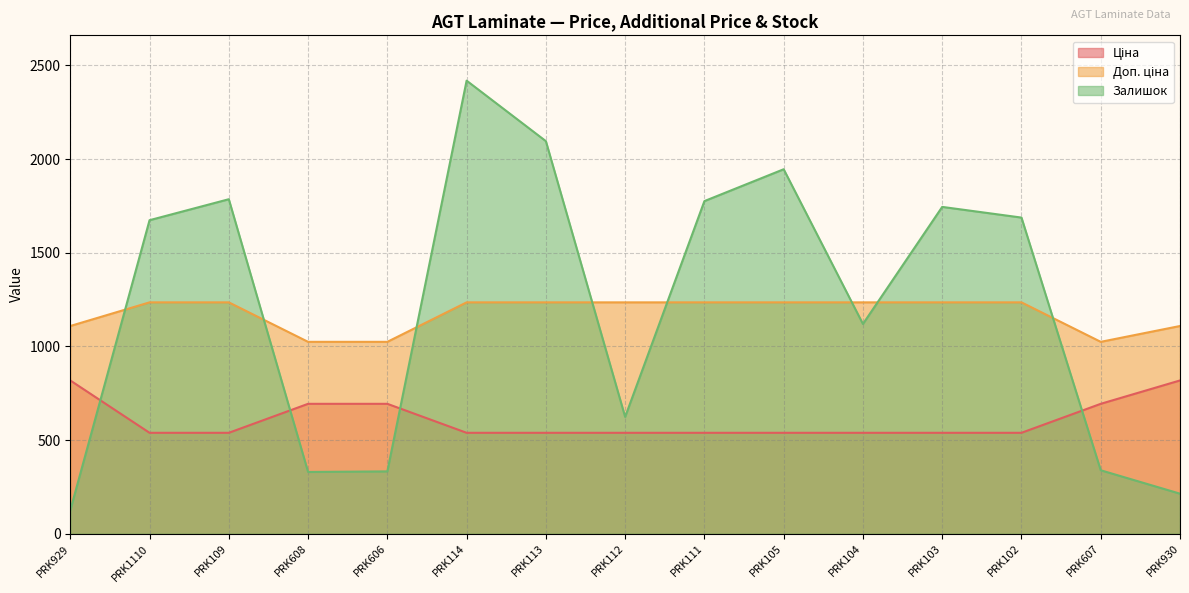

What is the label of the 11th point from the right?

PRK606